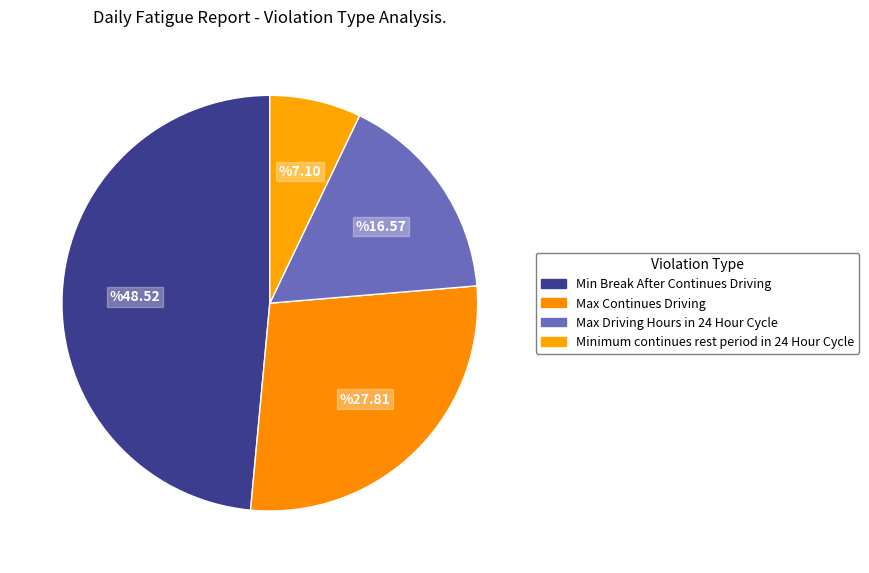

Count the number of slices in the pie.

4